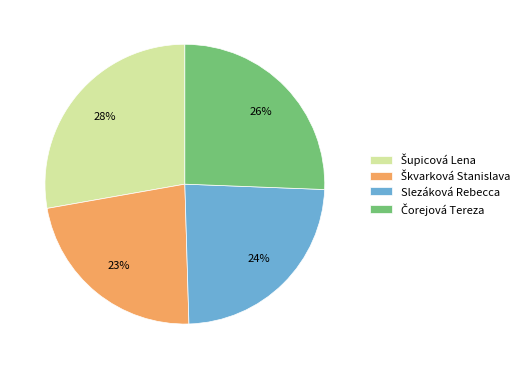

To the nearest percent, what is the average slice percentage?

25%